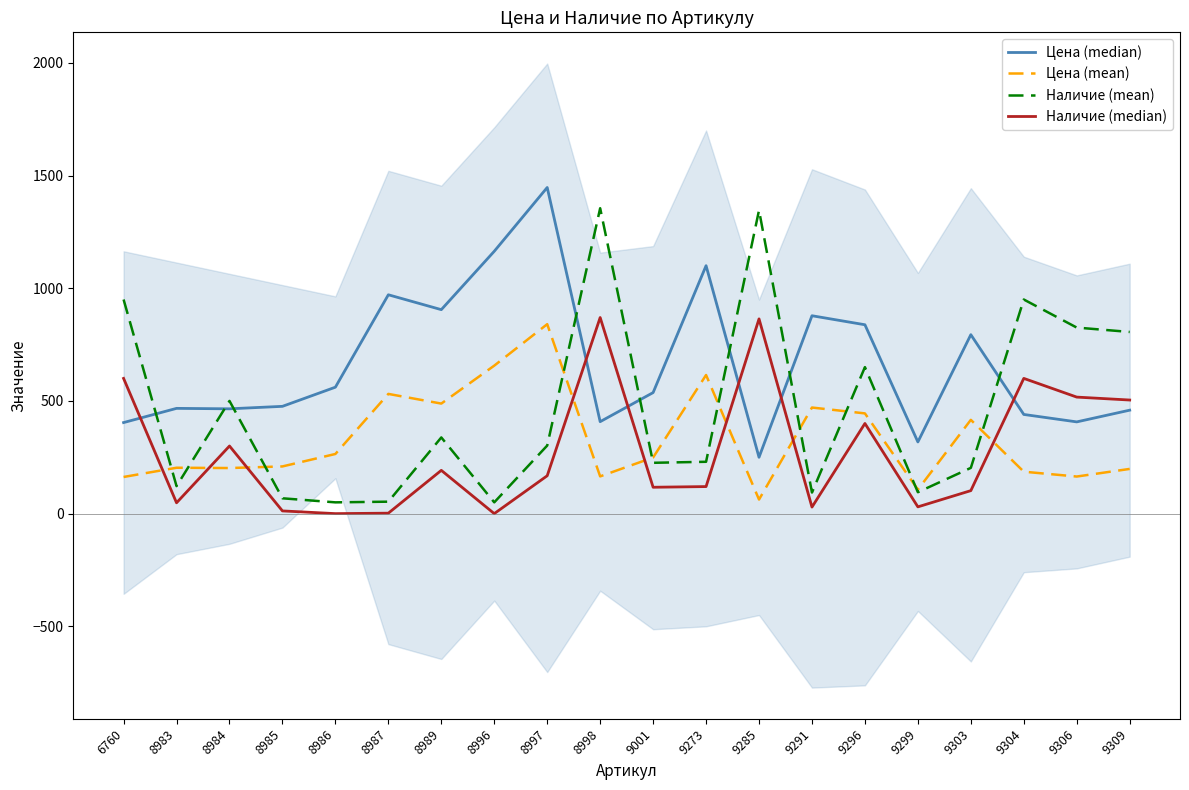

What is the value of the Цена (median) point at the 14th from the left?

878.0